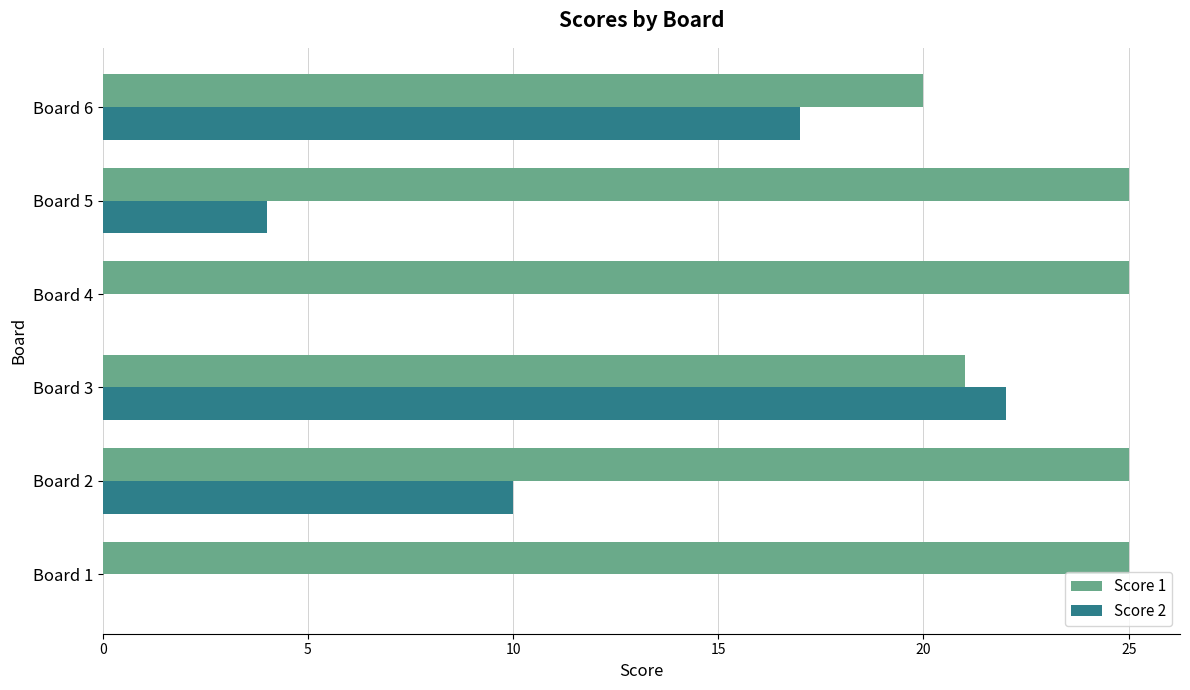

What is the sum of the Score 1 values at Board 2 and Board 1?

50